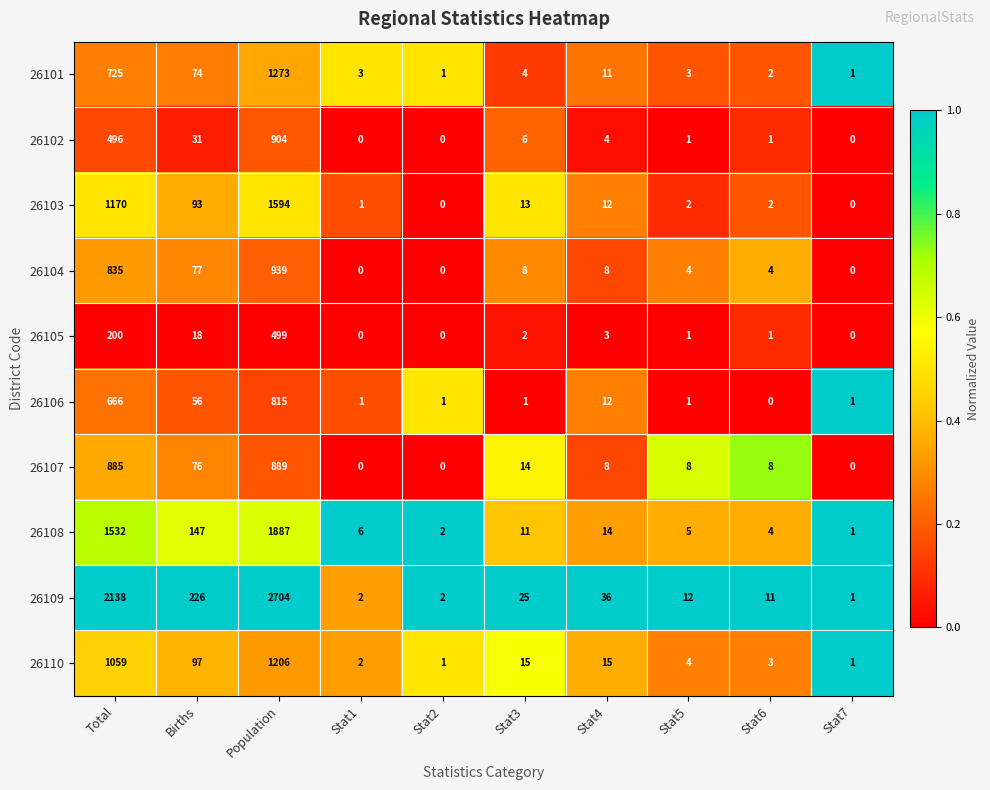

Is it true that 26102 equals 837 at Total?

False